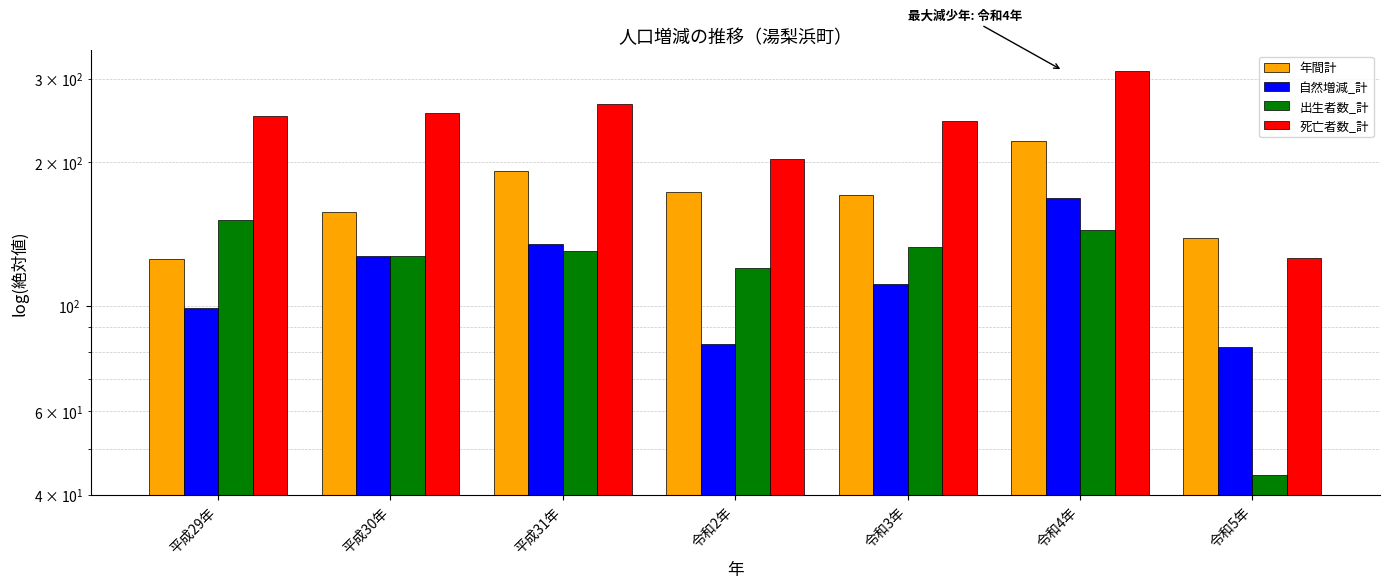

Which series has the widest spread of values?

死亡者数_計